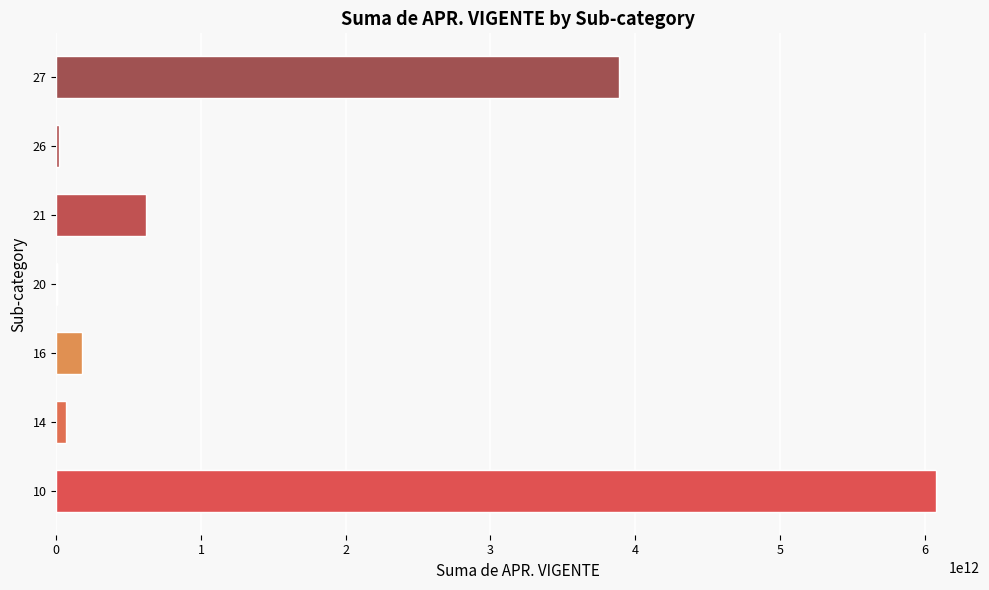

The value at 21 is 617843902212. True or false?

True